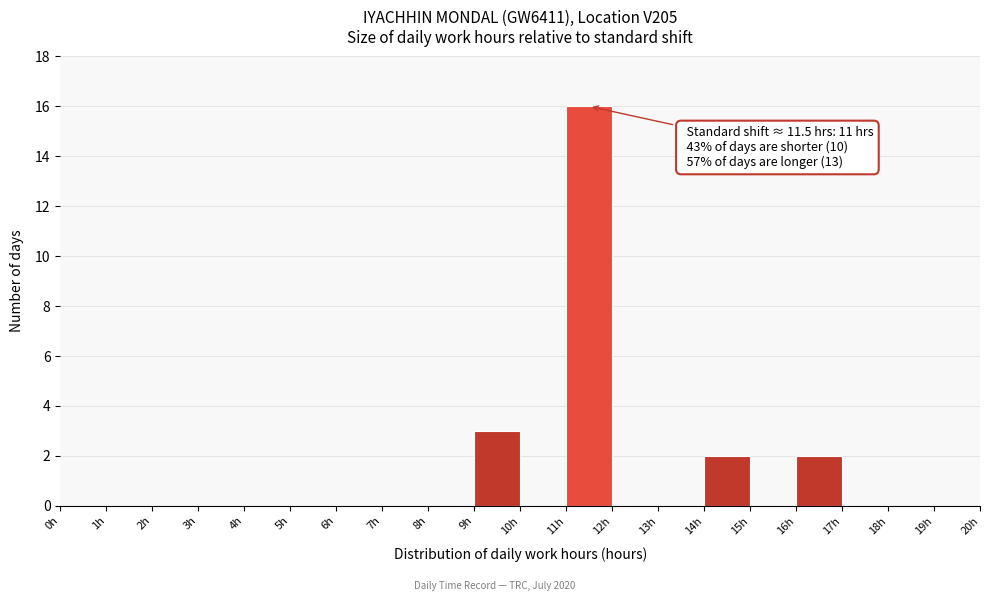

Which range on the x-axis has the tallest bar?

11 to 12